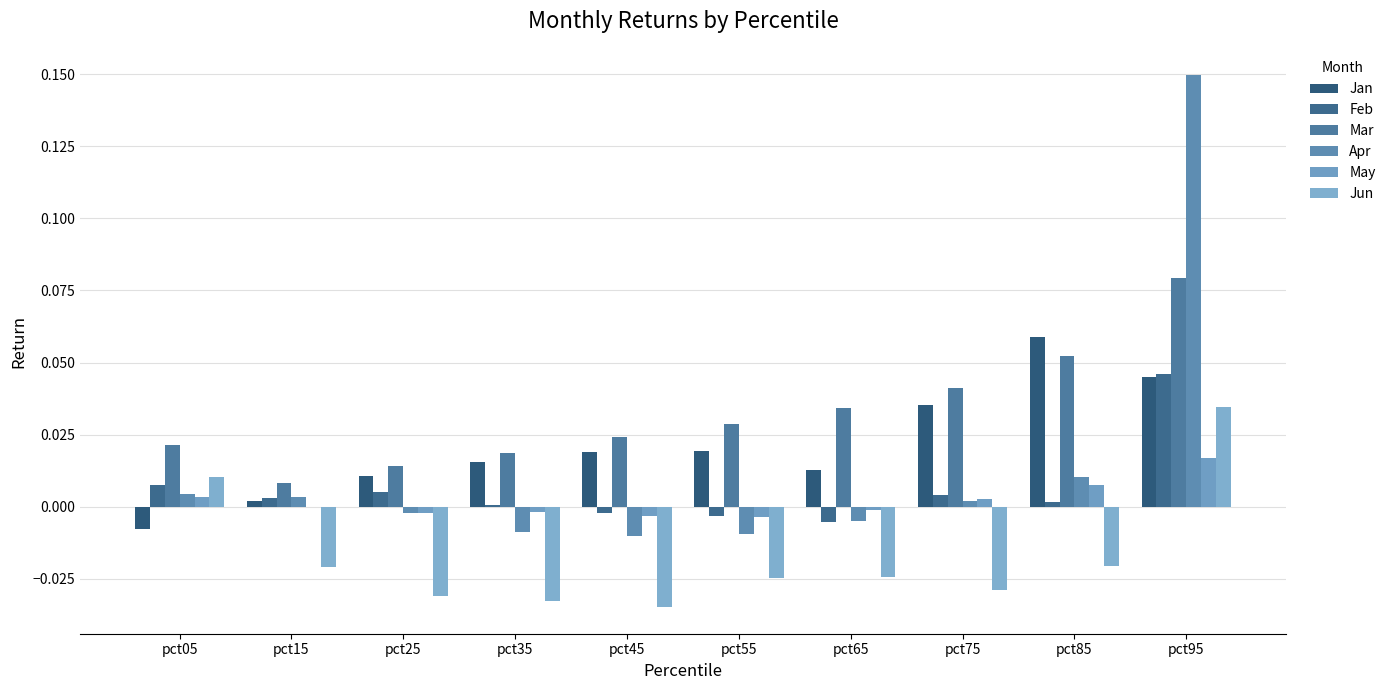

At which label is Jun closest to 0?

pct05